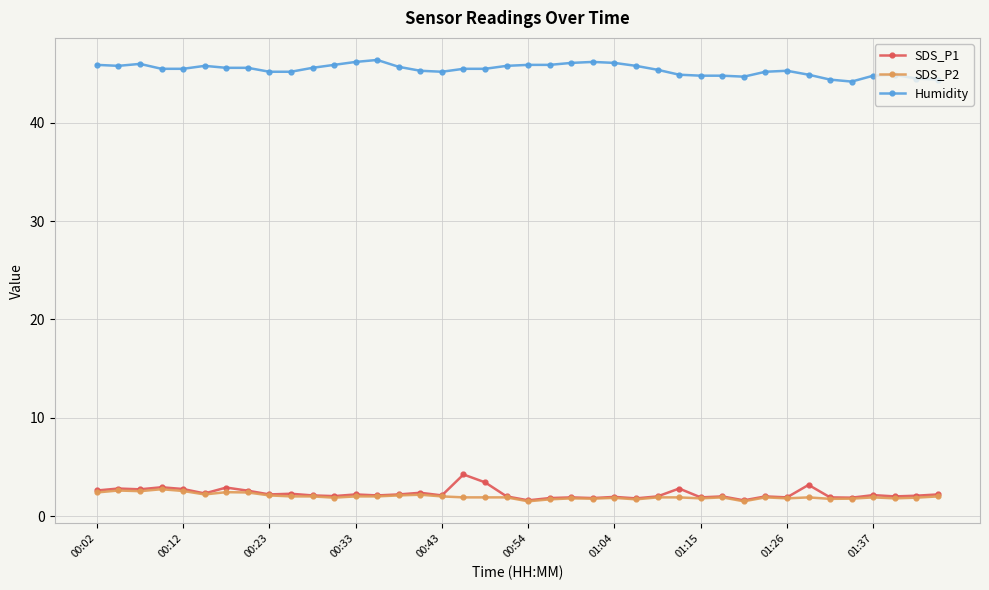

At how many categories does at least one series exceed 39?

40